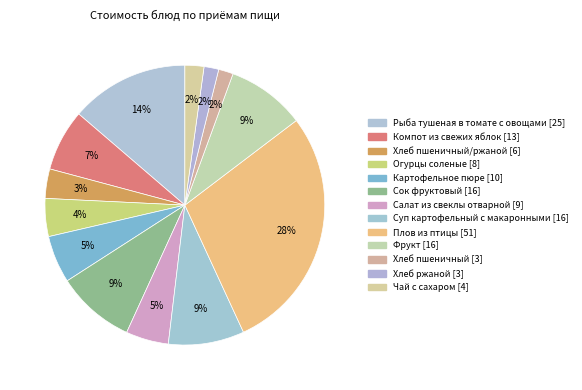

Rank the categories by value from highest to lowest.

Плов из птицы, Рыба тушеная в томате с овощами, Сок фруктовый, Фрукт, Суп картофельный с макаронными, Компот из свежих яблок, Картофельное пюре, Салат из свеклы отварной, Огурцы соленые, Хлеб пшеничный/ржаной, Чай с сахаром, Хлеб пшеничный, Хлеб ржаной